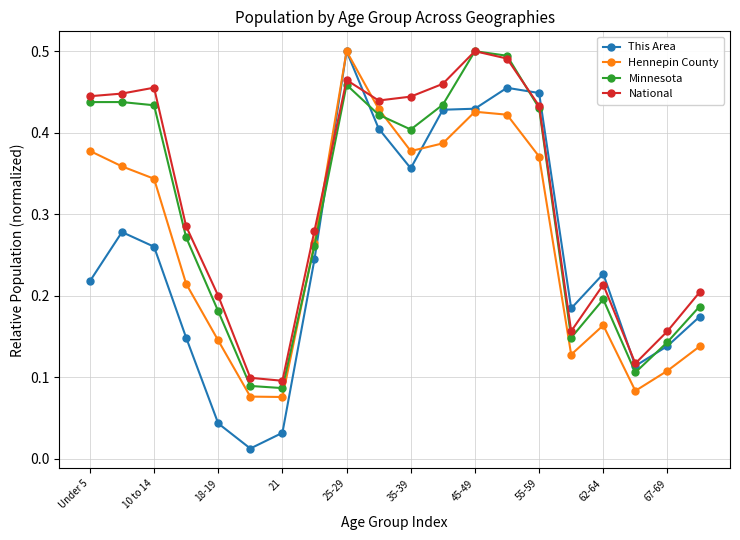

Is this an area chart (filled region under the line)?

No